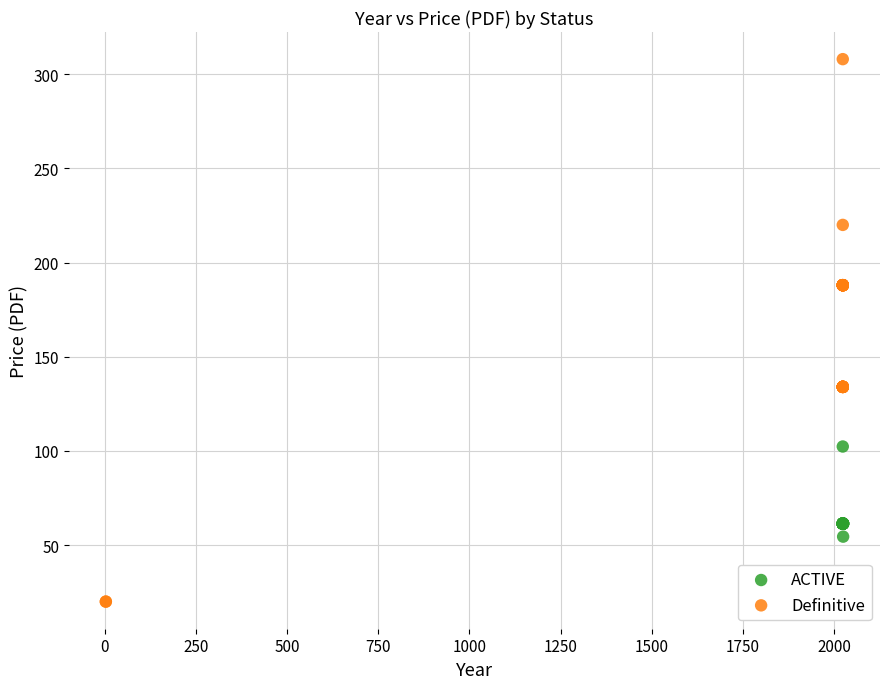

Which series reaches the maximum Y coordinate?

Definitive